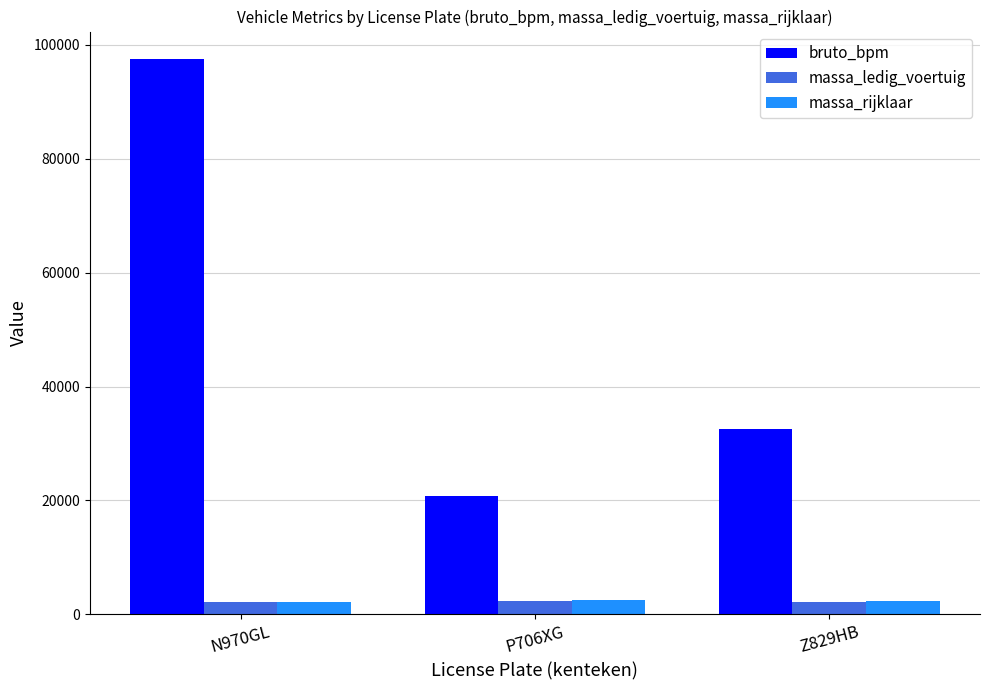

Count the bruto_bpm values in the range 20717 to 97449.

3